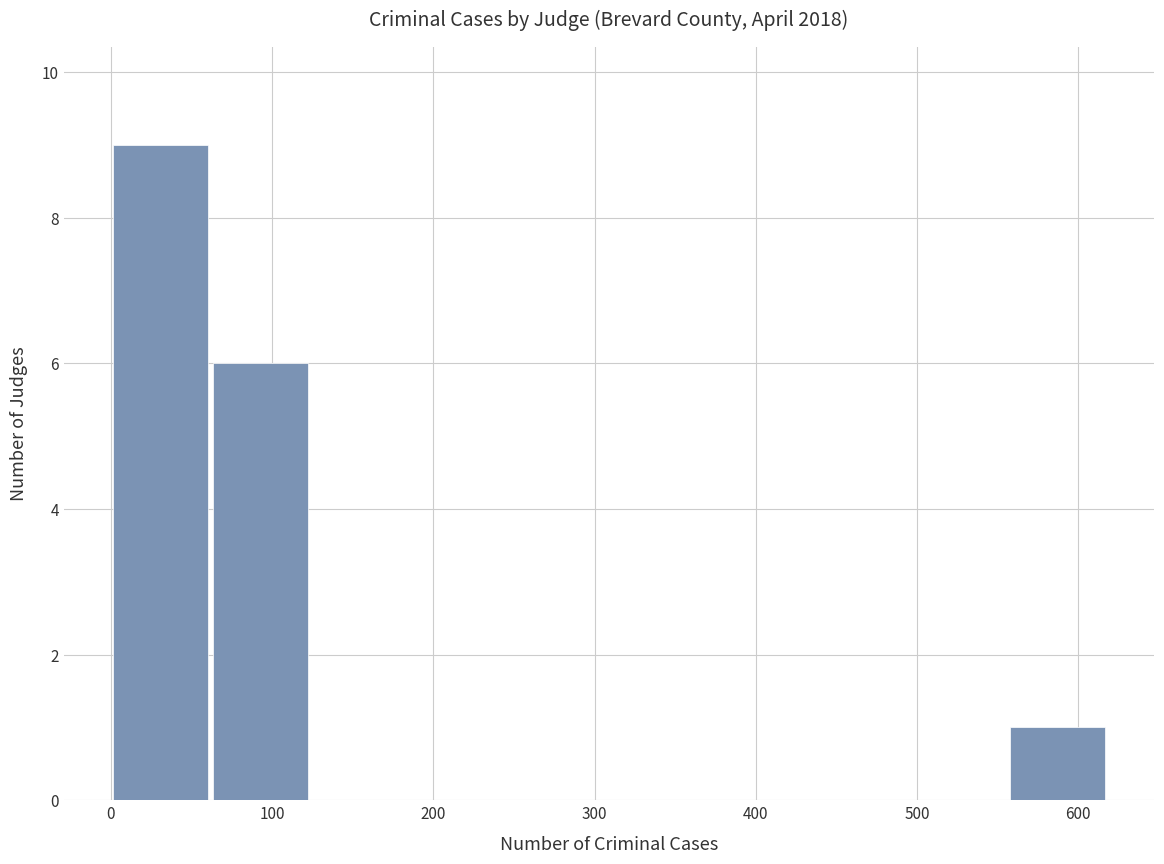

Reading left to right, transcribe this chart: for each bar, give the range it covers on the x-axis and its height. Neither the bar edges nor the heights are printed on the chart, so give them approximately, as read against the axes.

0 to 60: 9
60 to 120: 6
120 to 190: 0
190 to 250: 0
250 to 310: 0
310 to 370: 0
370 to 430: 0
430 to 490: 0
490 to 560: 0
560 to 620: 1